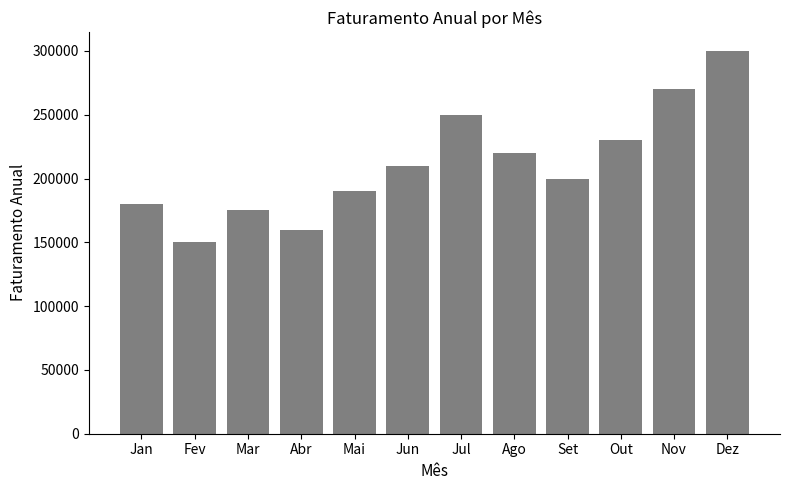

What is the ratio of the value at Ago to the value at Jun?

1.0